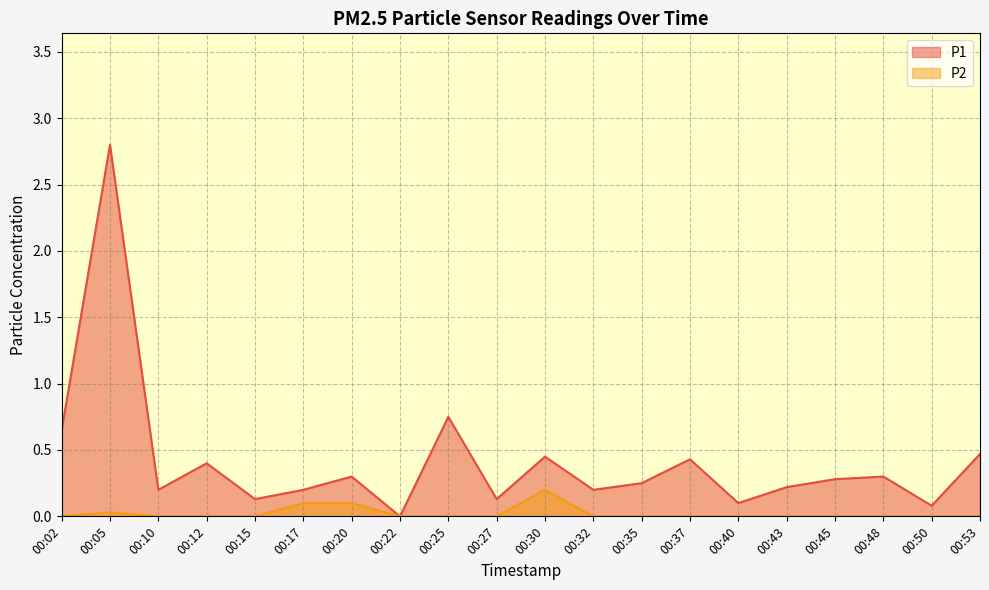

How many positive values does the P1 series have?

19